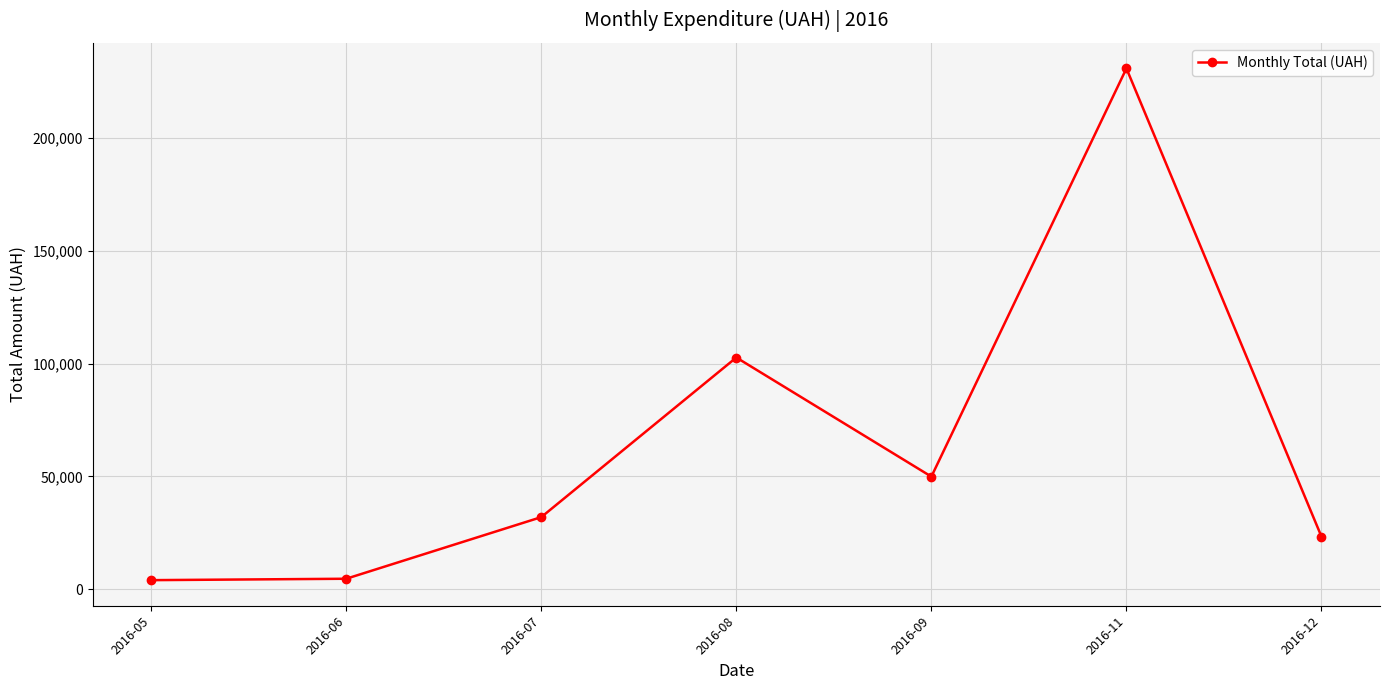

Where is the first local maximum?

2016-08